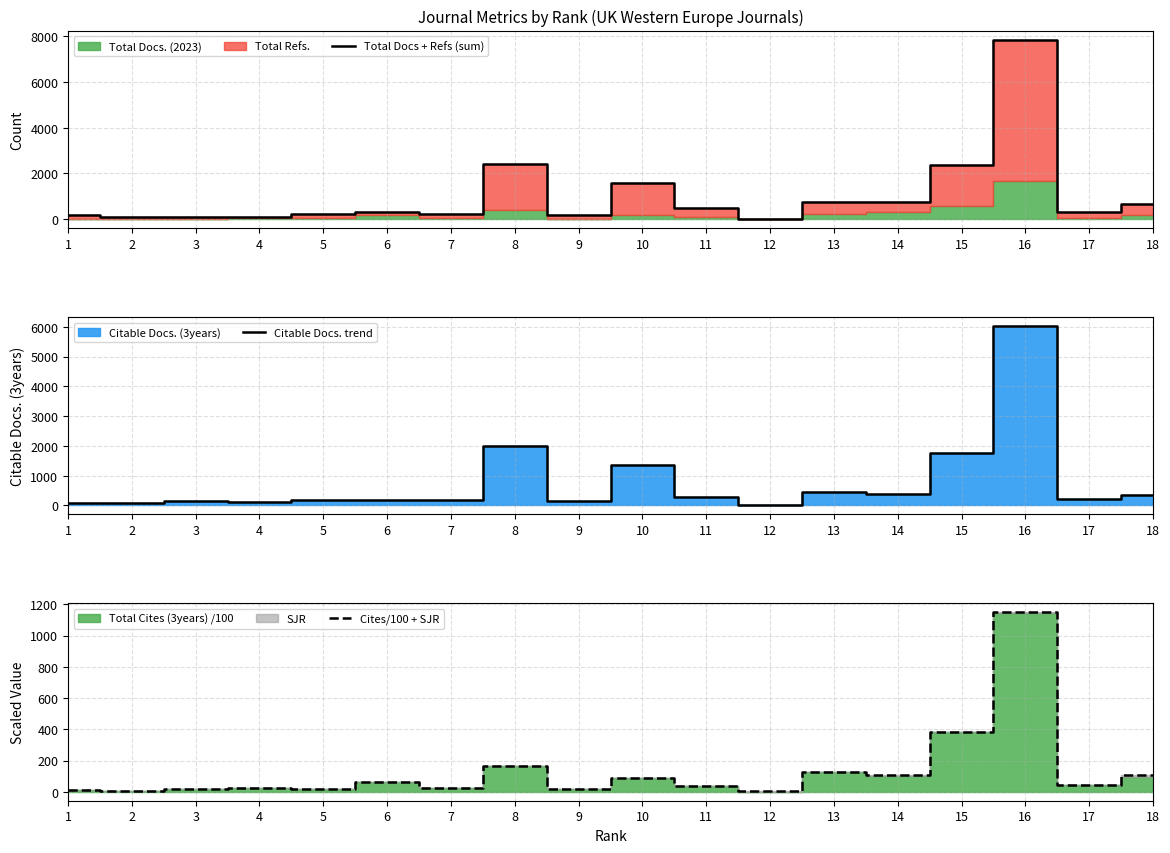

What is the smallest value displayed?

2.1